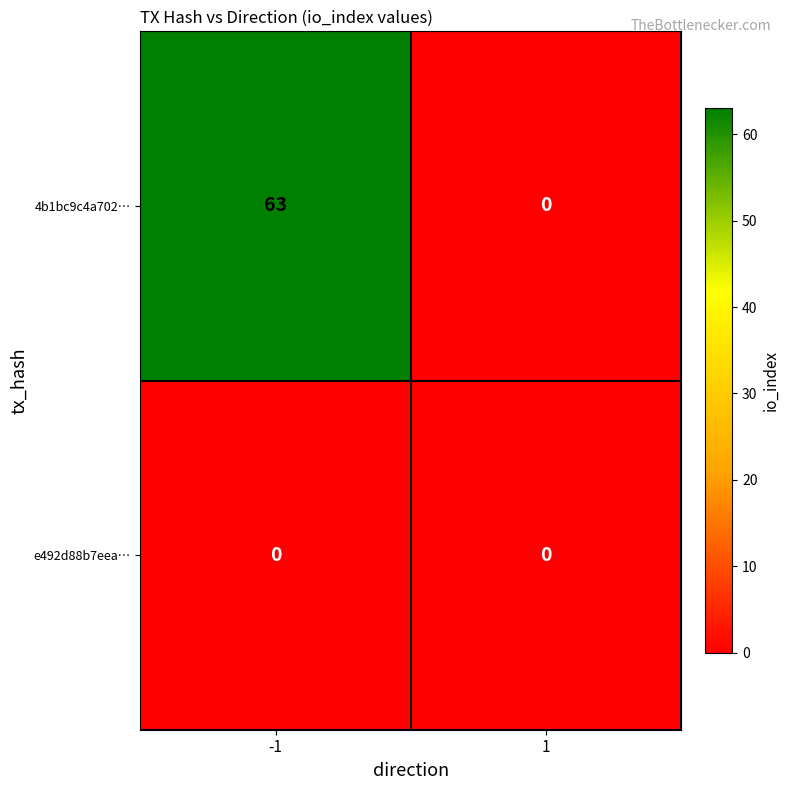

What is the difference between the highest and lowest values at -1?

63